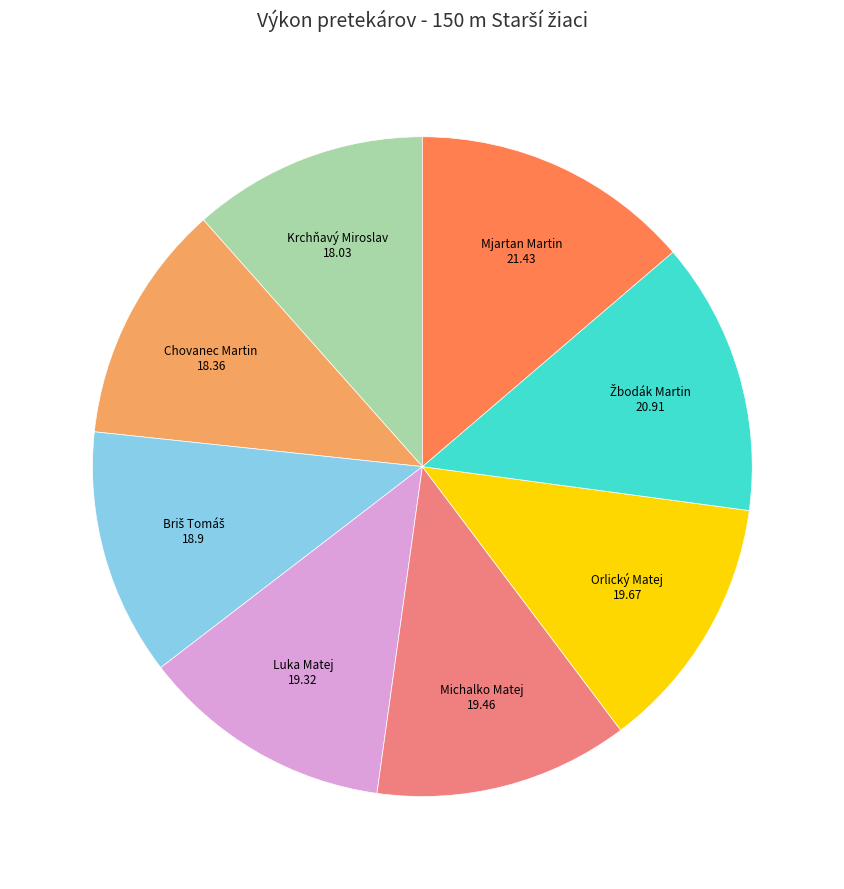

Does Orlický Matej account for over 50% of the chart?

No